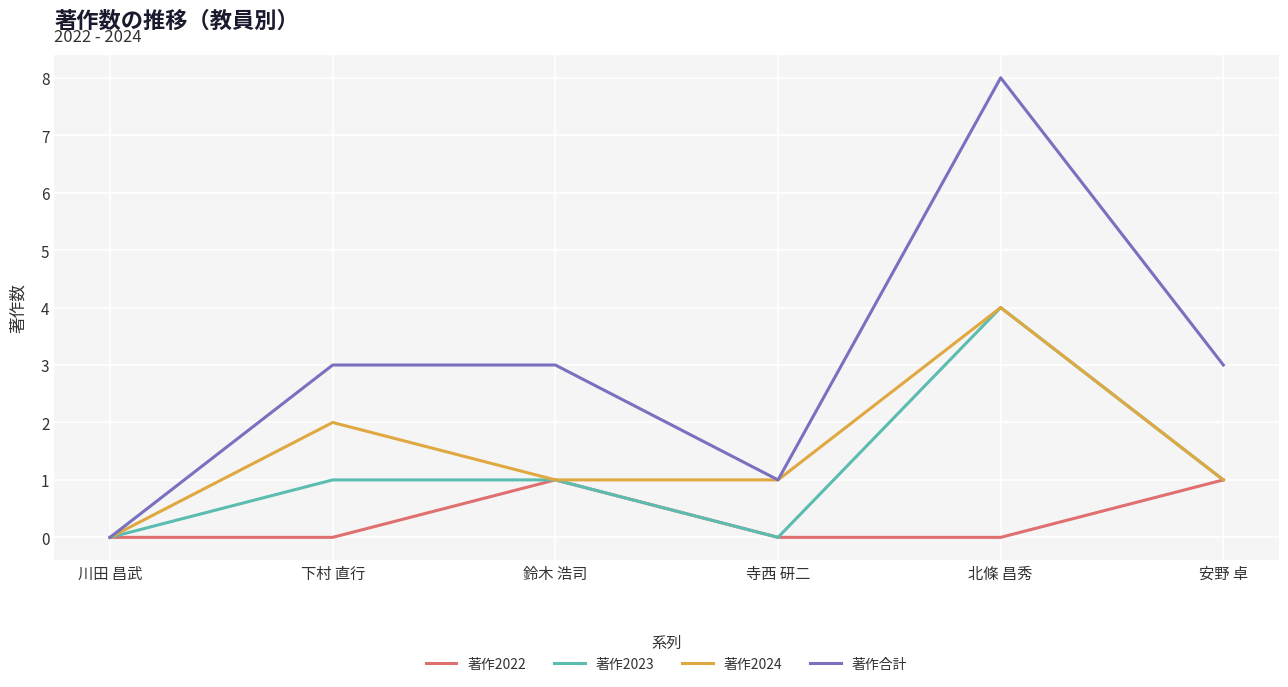

What is the approximate value of 著作合計 at 安野 卓?

3